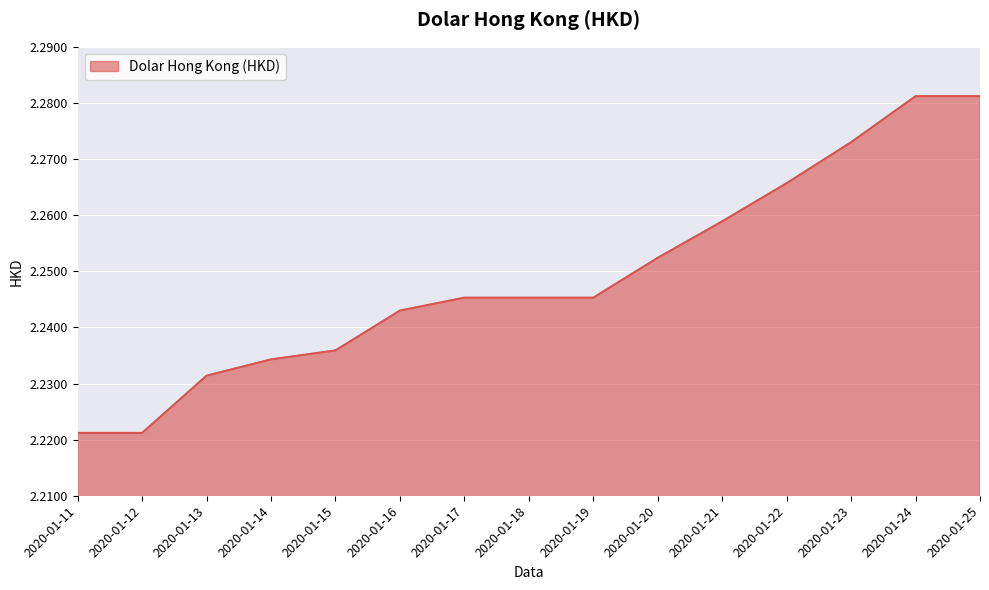

The value at 2020-01-22 is 0.9. True or false?

False